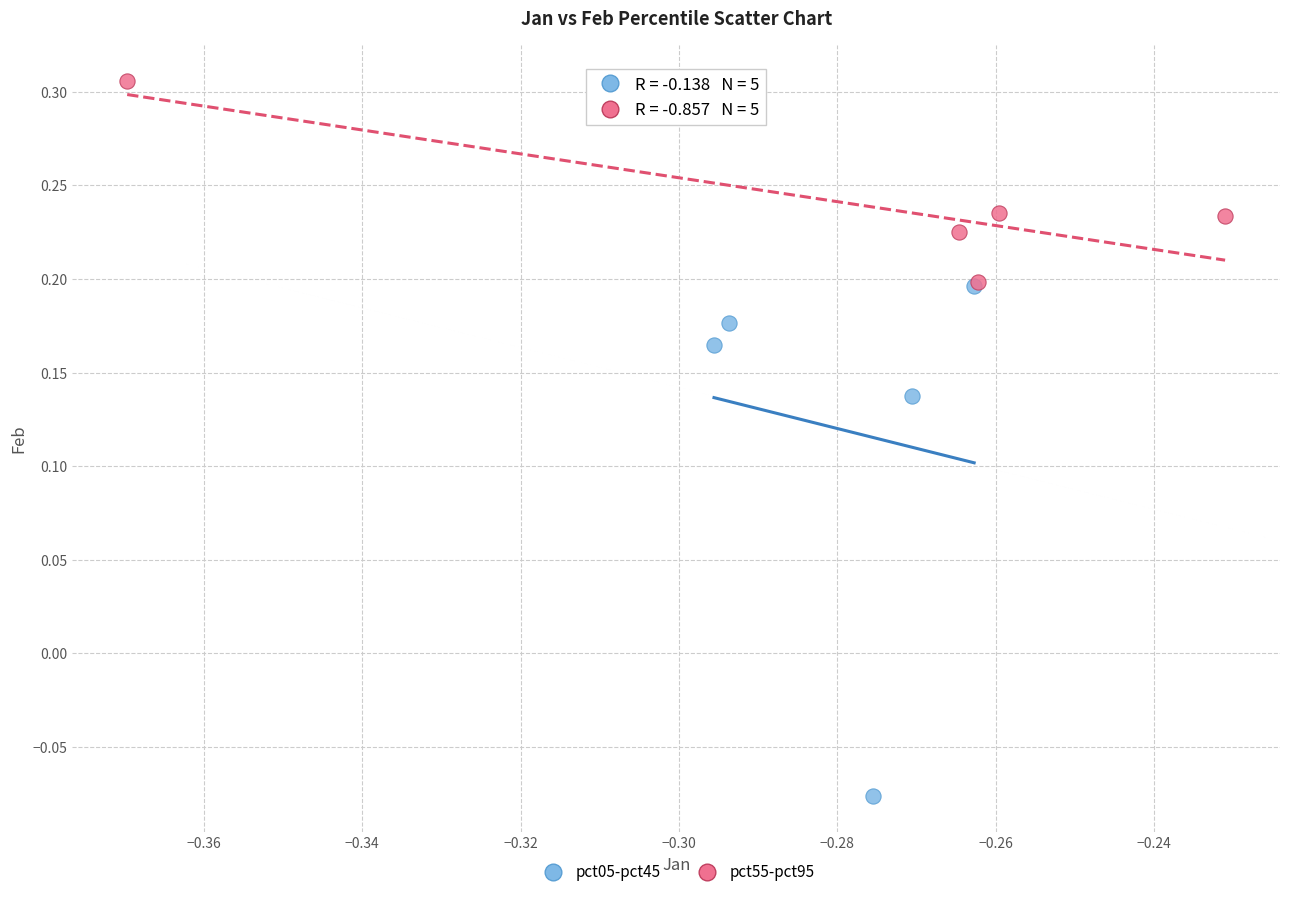

Which series contains the lowest Y value?

pct05-pct45